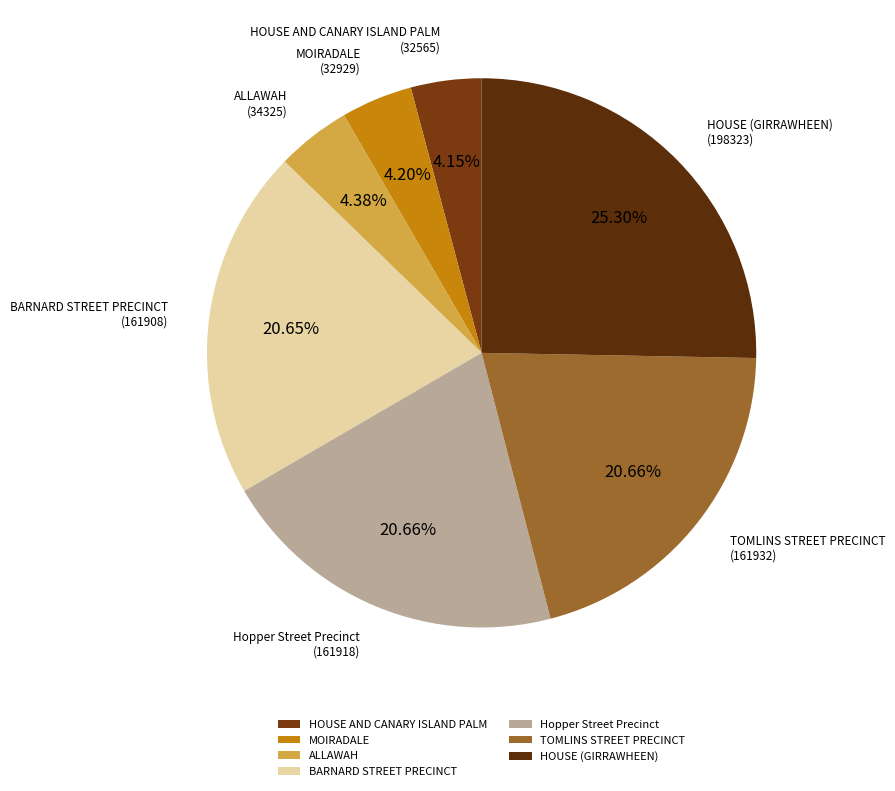

Combined, do MOIRADALE and Hopper Street Precinct account for over 50%?

No